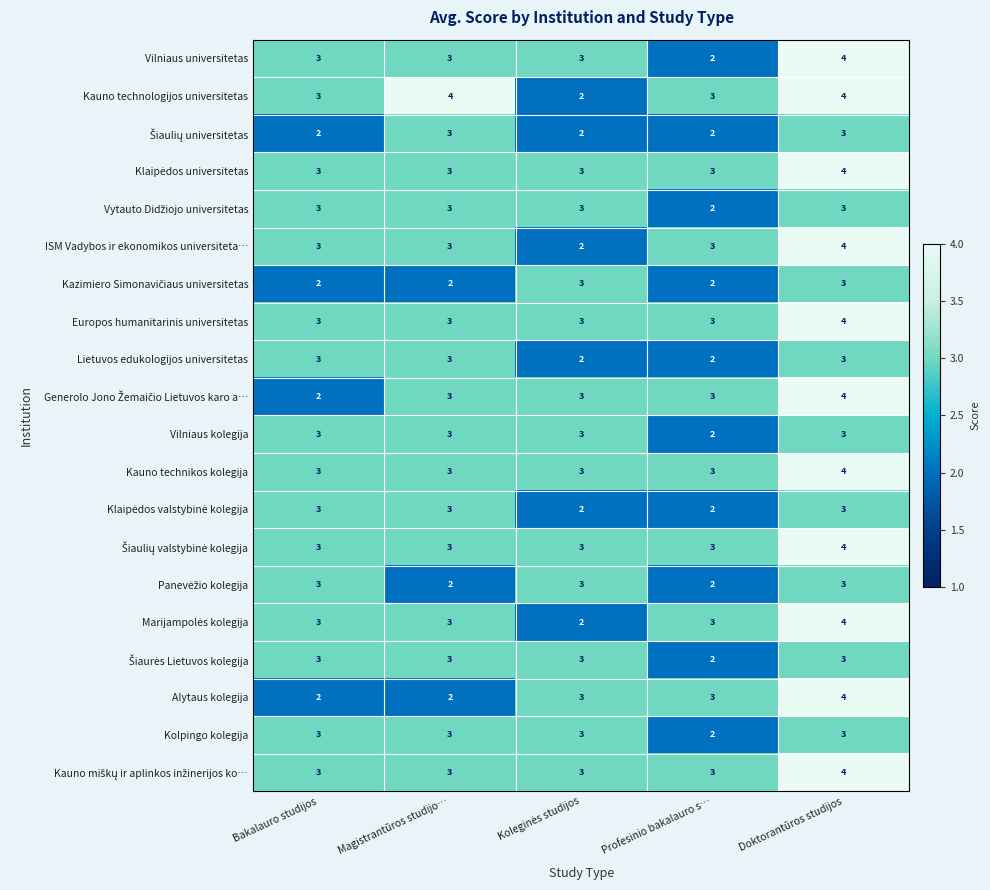

True or false: ISM Vadybos ir ekonomikos universiteta… has a value of 4 at Magistrantūros studijo….

False